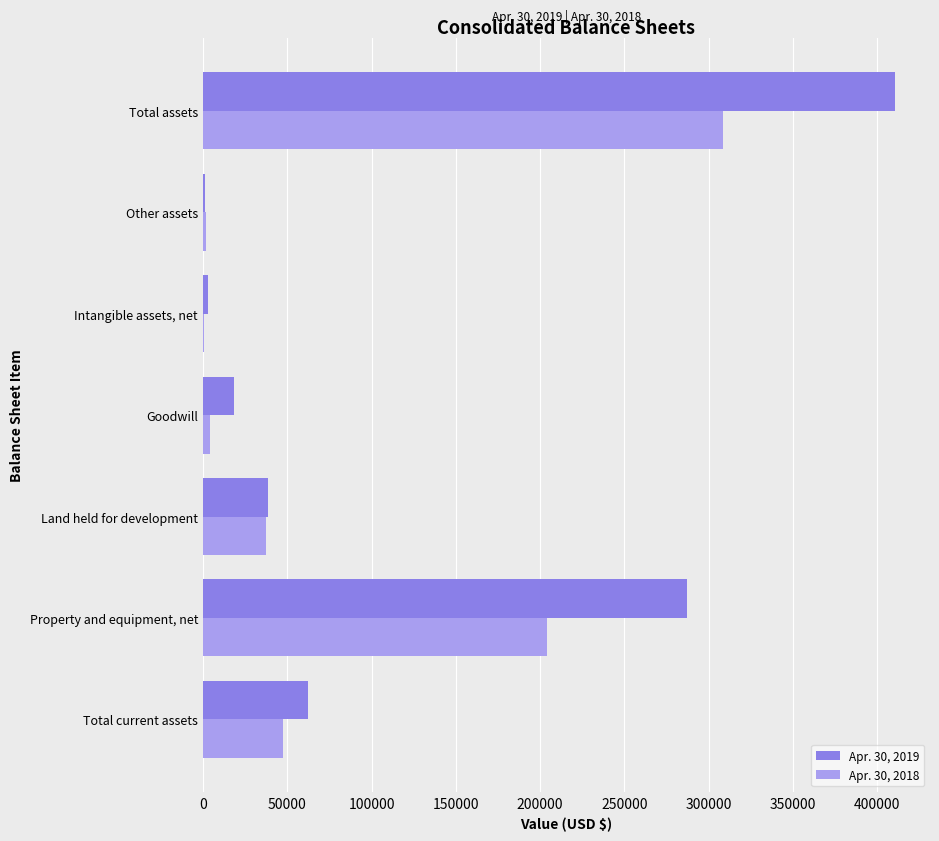

At which category is the sum across all series the highest?

Total assets